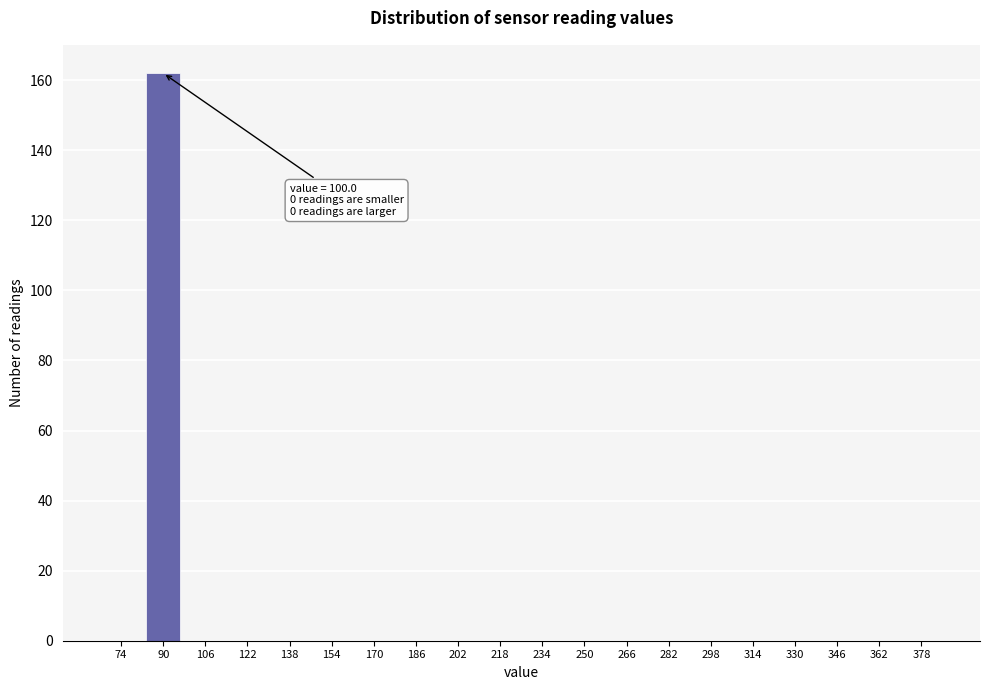

Reading left to right, list all the values displayed in this chart.

74=0	90=162	106=0	122=0	138=0	154=0	170=0	186=0	202=0	218=0	234=0	250=0	266=0	282=0	298=0	314=0	330=0	346=0	362=0	378=0